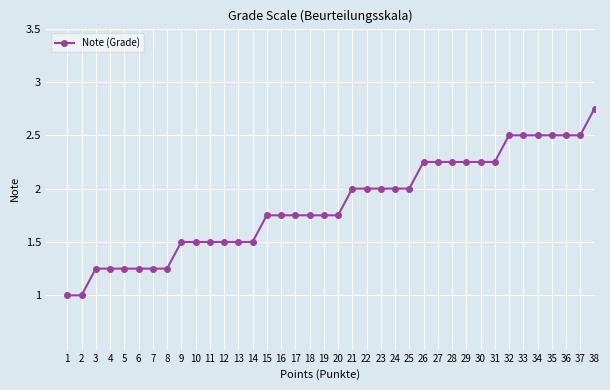

Is this an area chart (filled region under the line)?

No